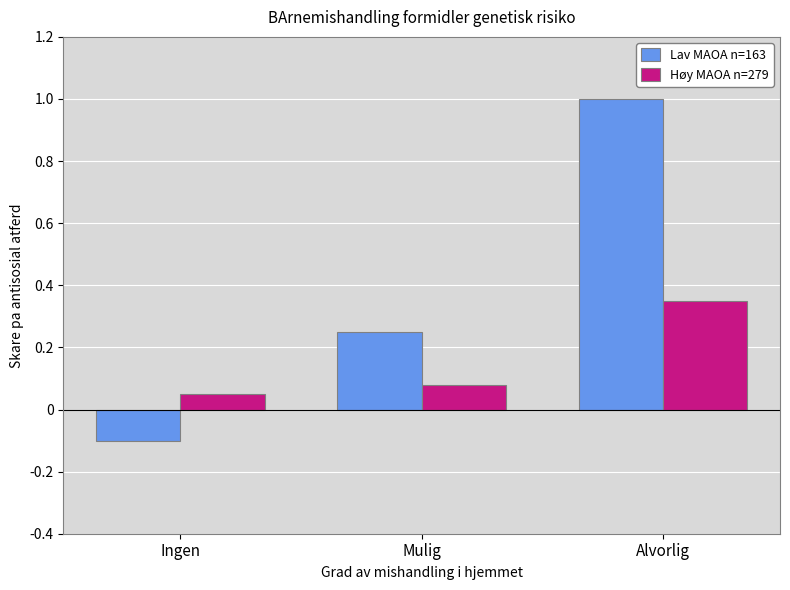

Rank the series by their average value, from highest to lowest.

Lav MAOA n=163, Høy MAOA n=279